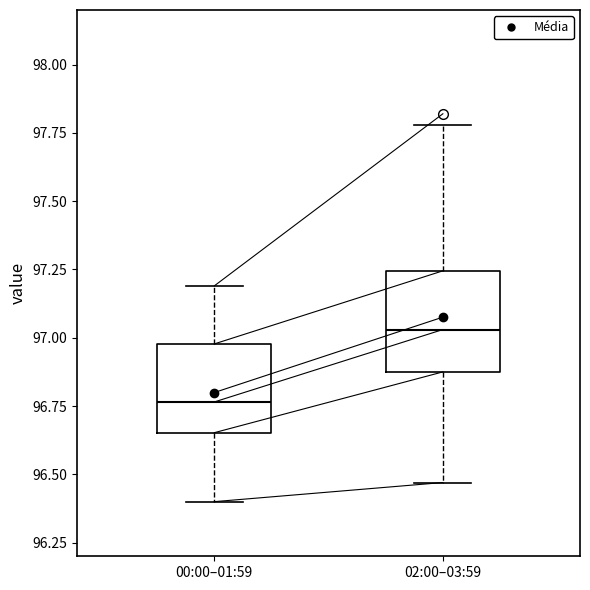

Which box's median line is the lowest?

00:00–01:59